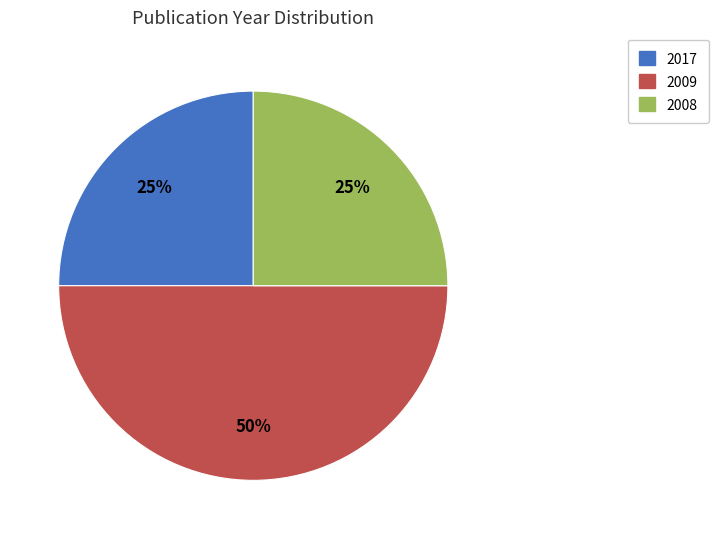

To the nearest percent, what is the difference between the largest and smallest slice percentages?

25%